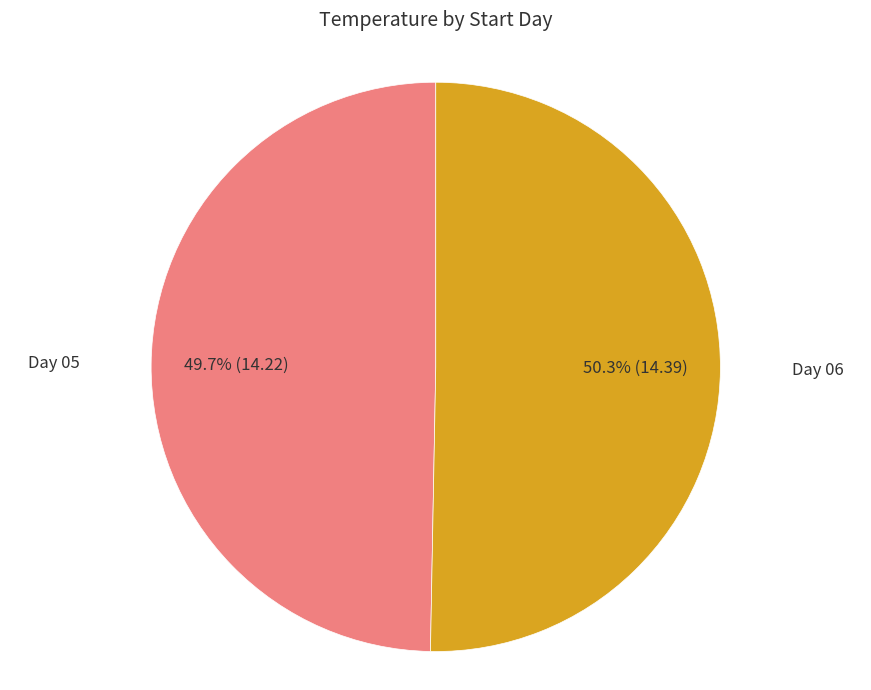

Count the number of slices in the pie.

2